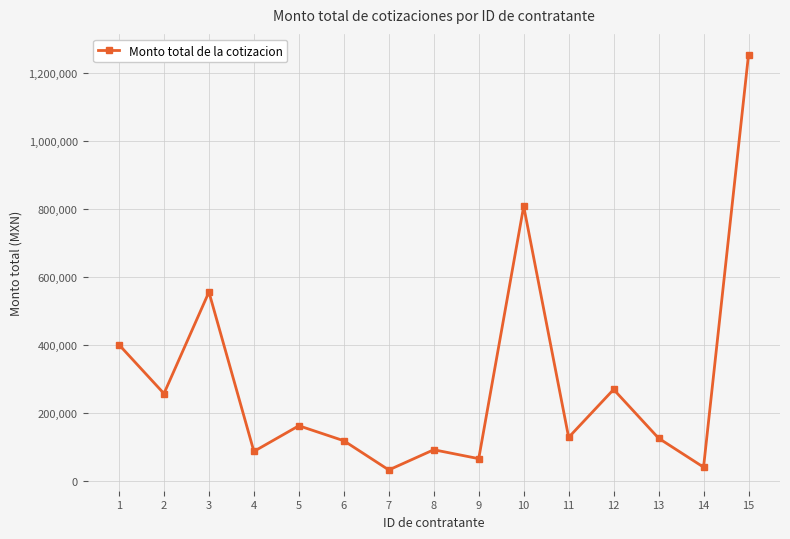

Is it true that the value at 10 is 807384.7?

True